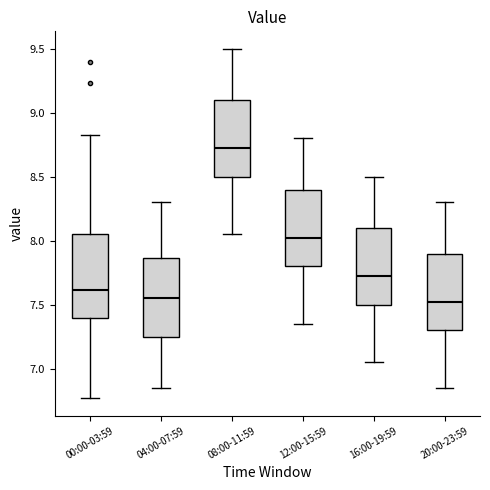

Which box's median line is the highest?

08:00-11:59